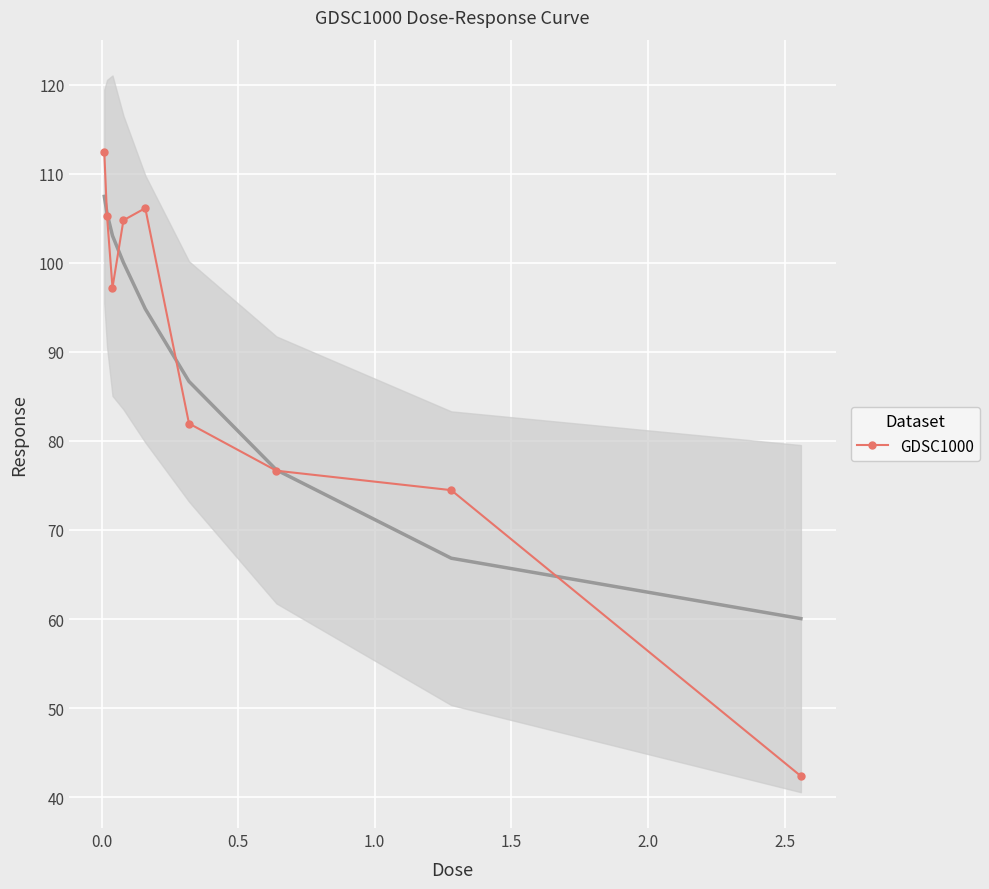

What is the value of the GDSC1000 point at the 4th from the left?

104.8